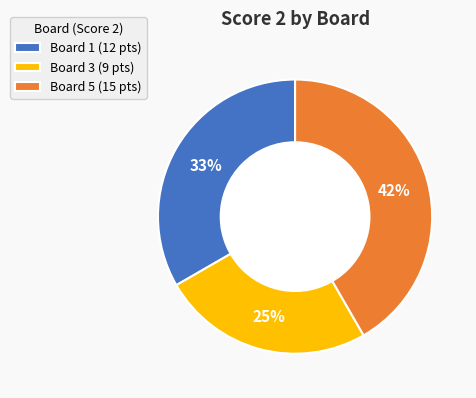

Count the number of slices in the pie.

3